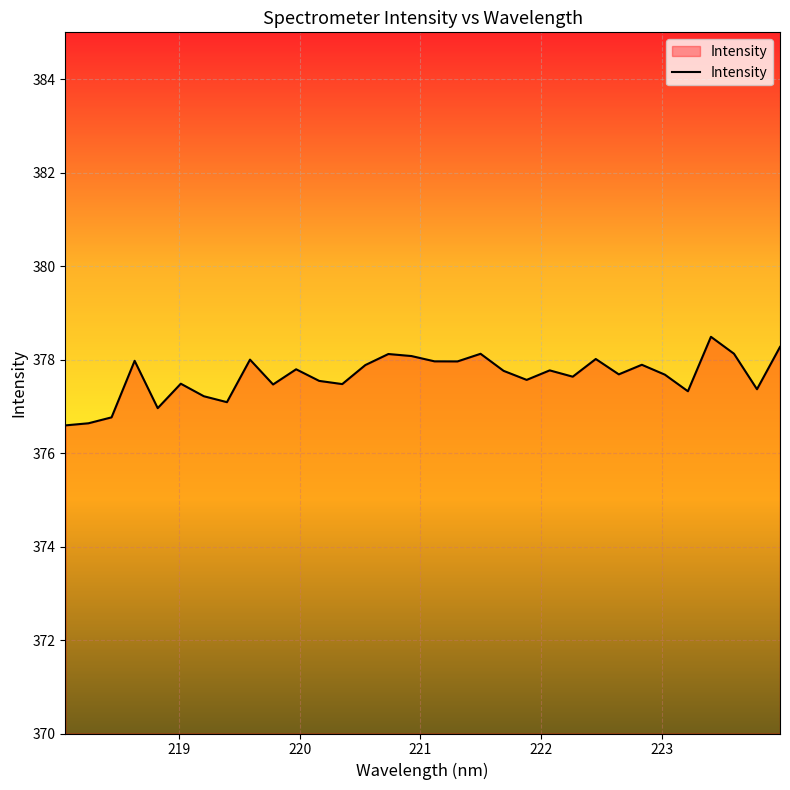

What is the difference between the maximum and minimum values?

1.9